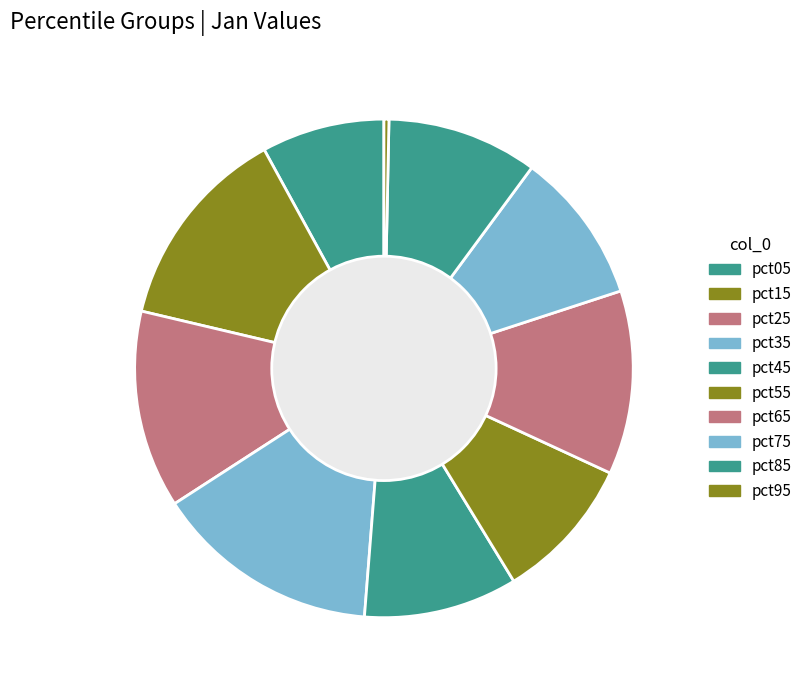

Is there any slice that represents more than half of the pie?

No